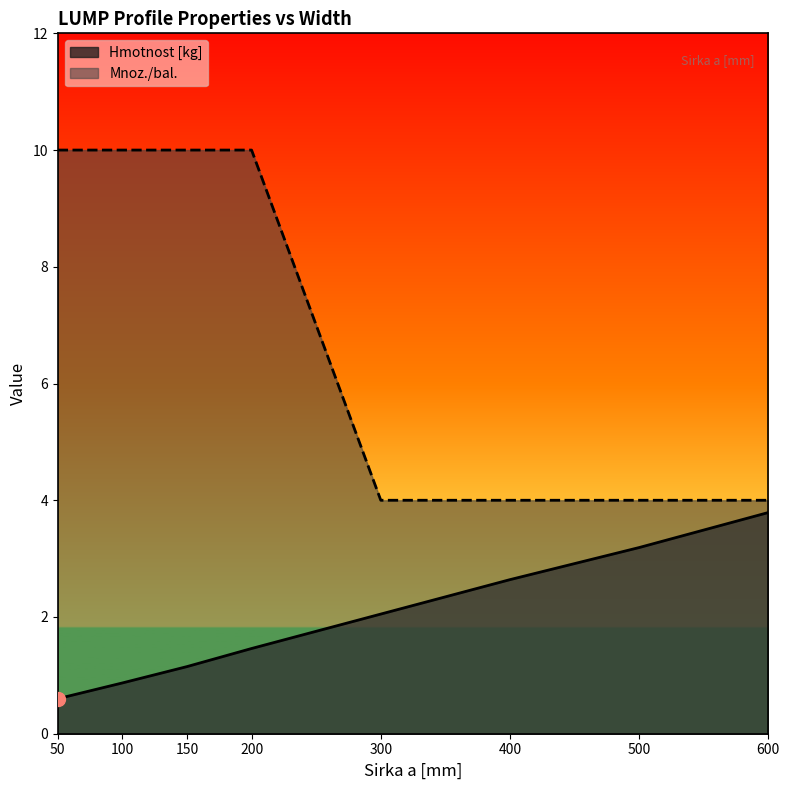

Rank the series at 500 from highest to lowest value.

Mnoz./bal., Hmotnost [kg]